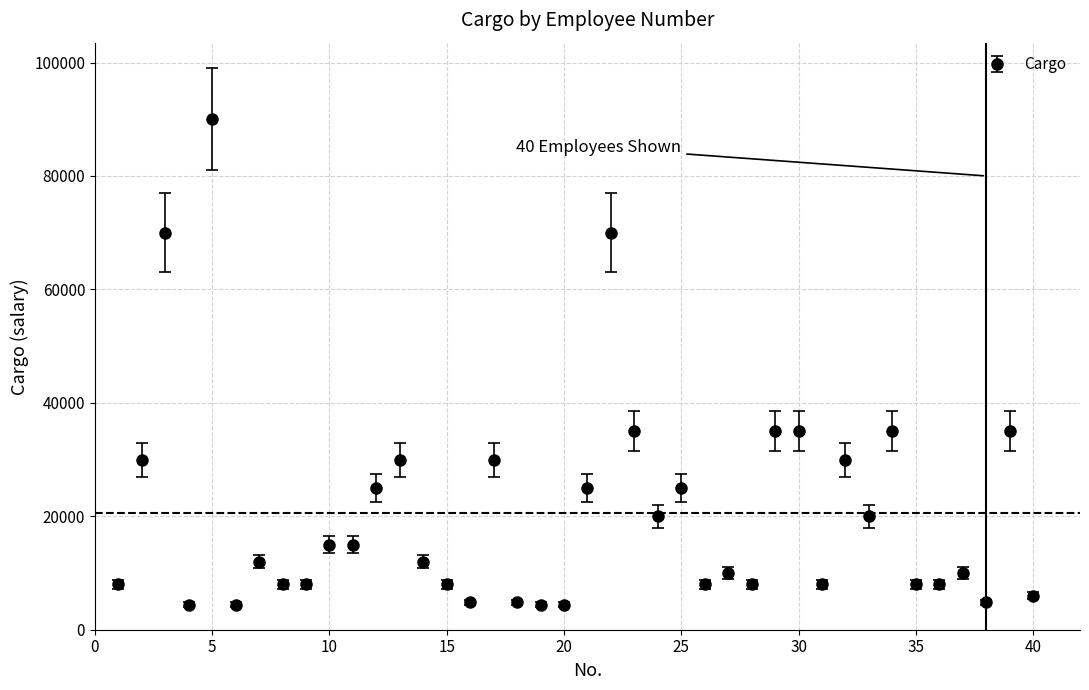

True or false: the data has more than 1 interior local peaks.

True